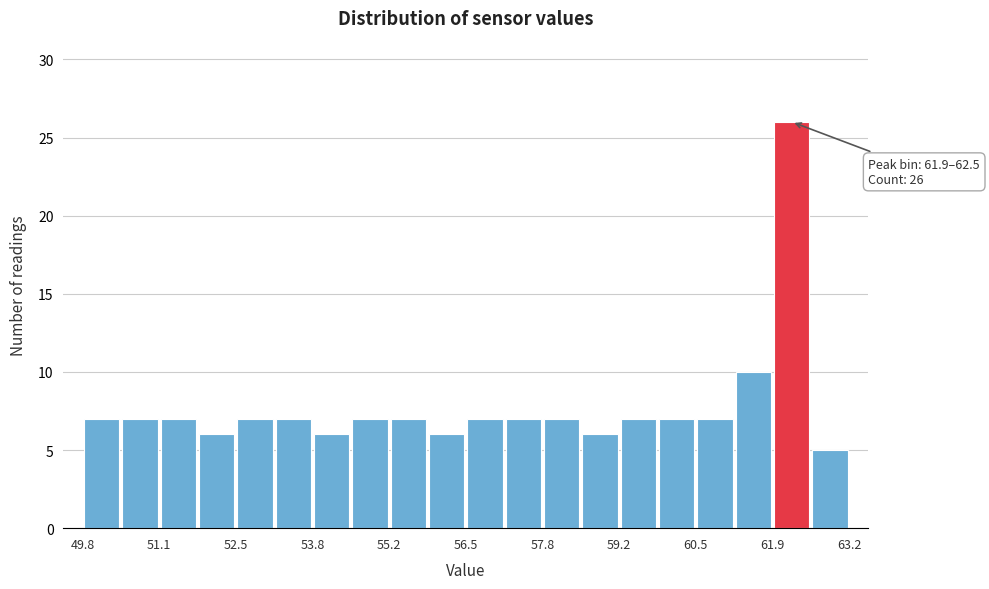

Around what value on the x-axis is the tallest bar? Give the approximate position of its centre, as read against the axis.

62.2